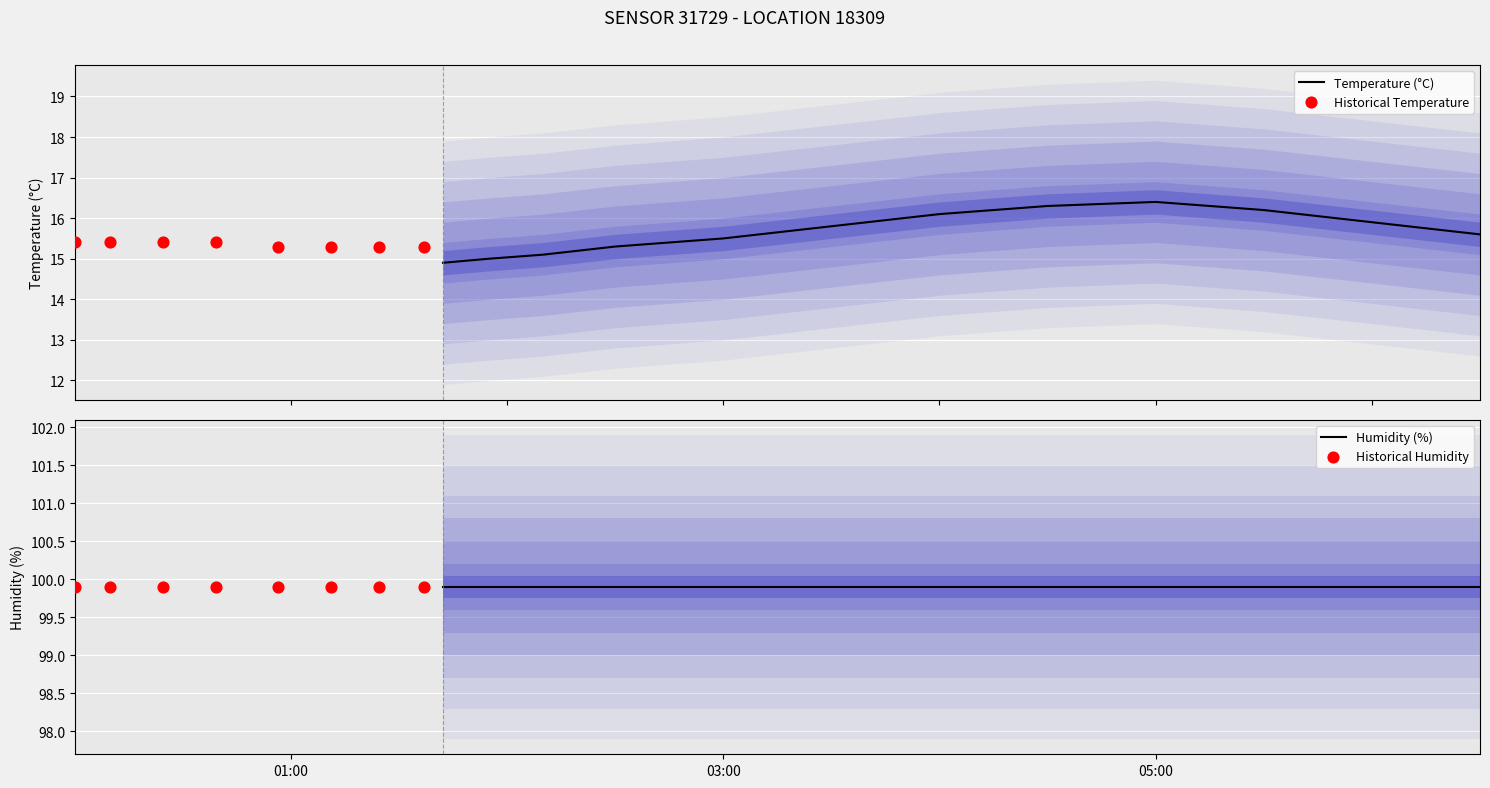

What is the lowest value of the Temperature (°C) series?

14.9